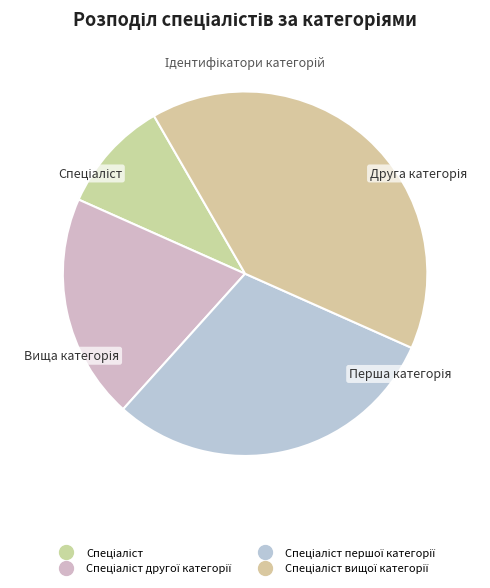

To the nearest percent, what is the average slice percentage?

25%